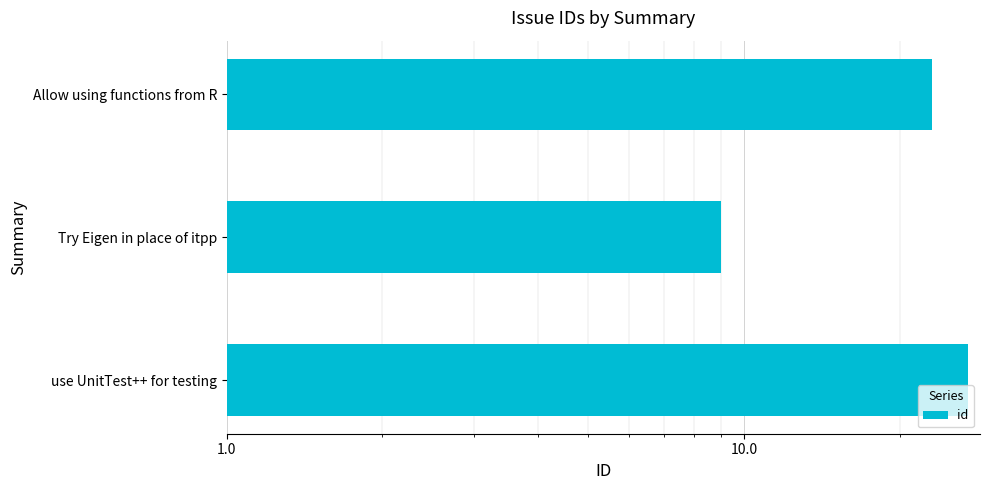

The chart shows a value of 15 at Try Eigen in place of itpp. True or false?

False